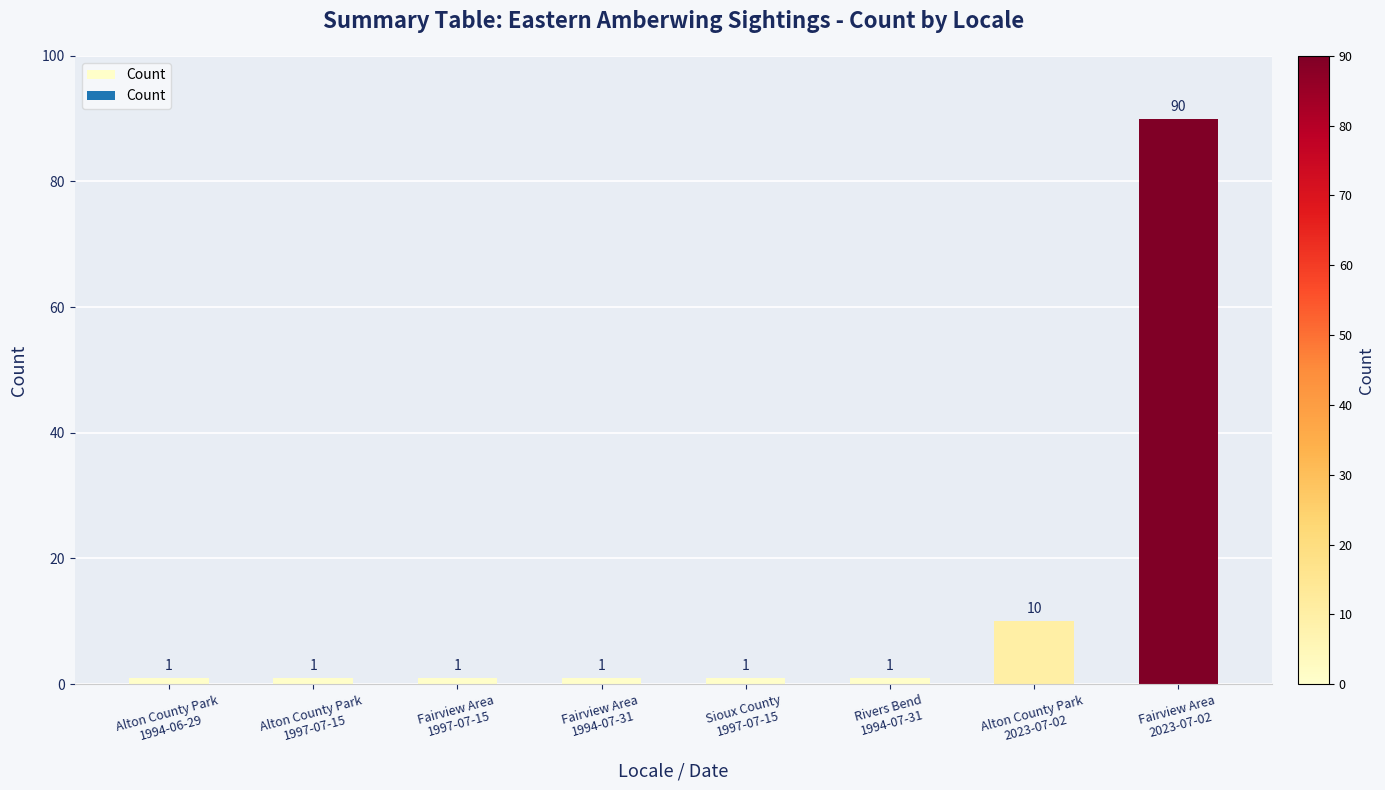

How many bars are there in total?

8